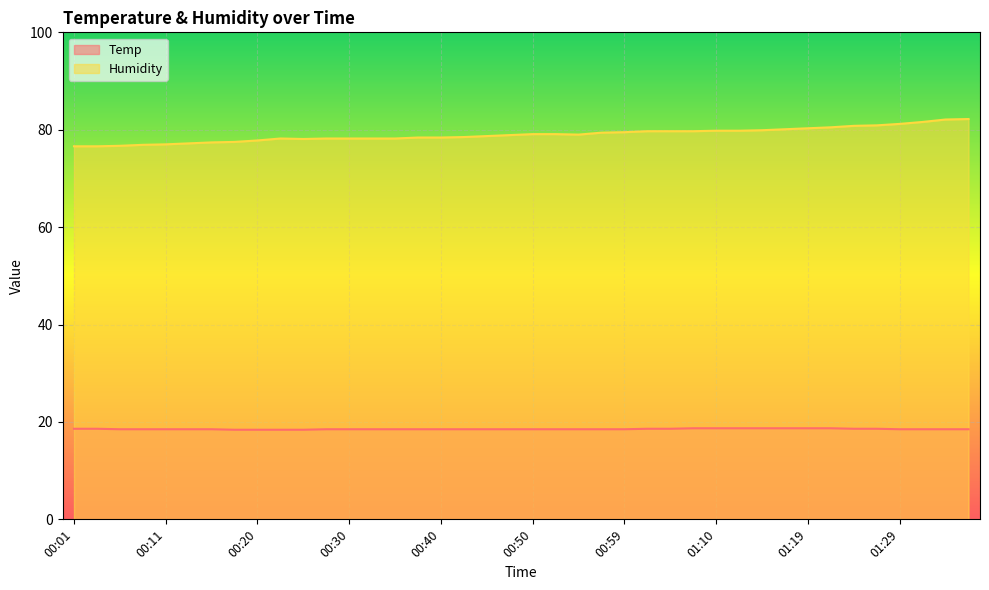

What is the value of the Humidity point at the 40th from the left?

82.2